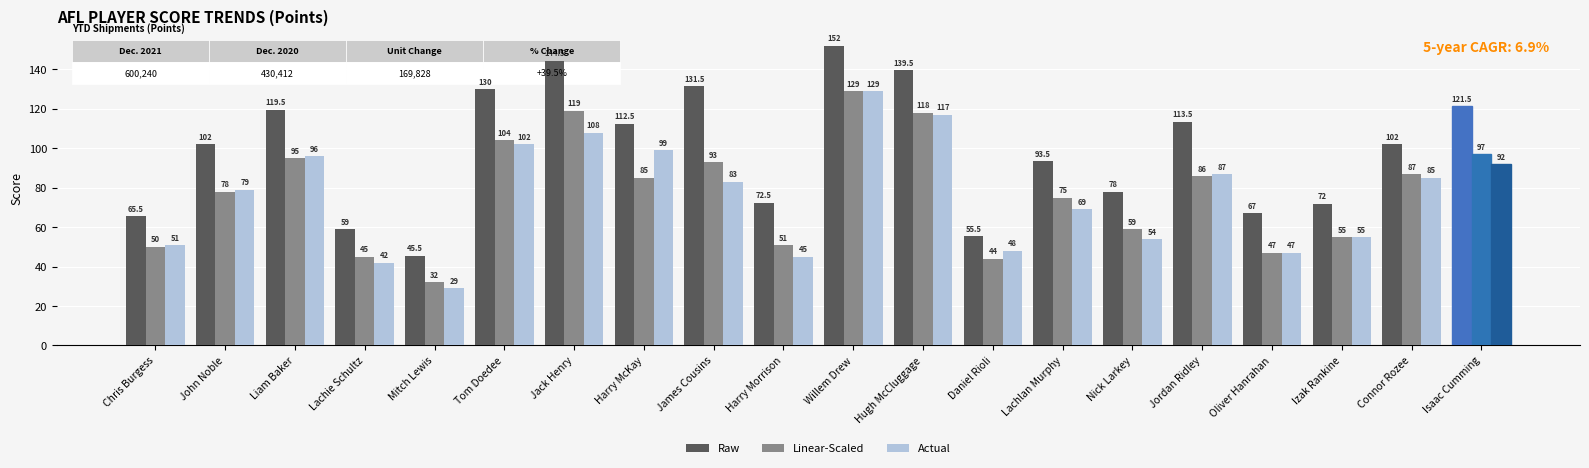

How many groups of bars are there?

20